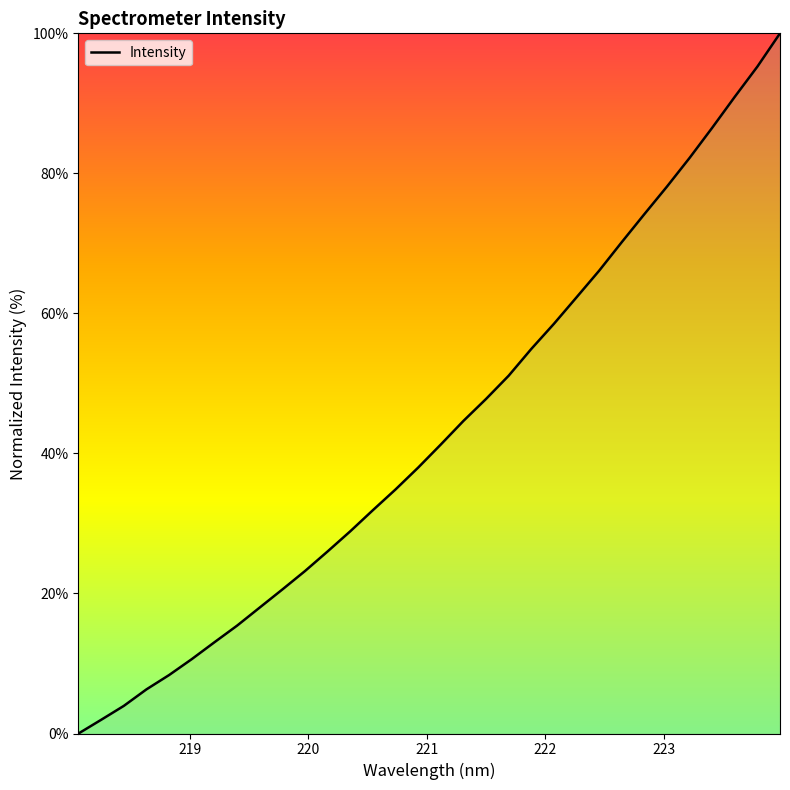

What is the maximum value shown in the chart?

100.0